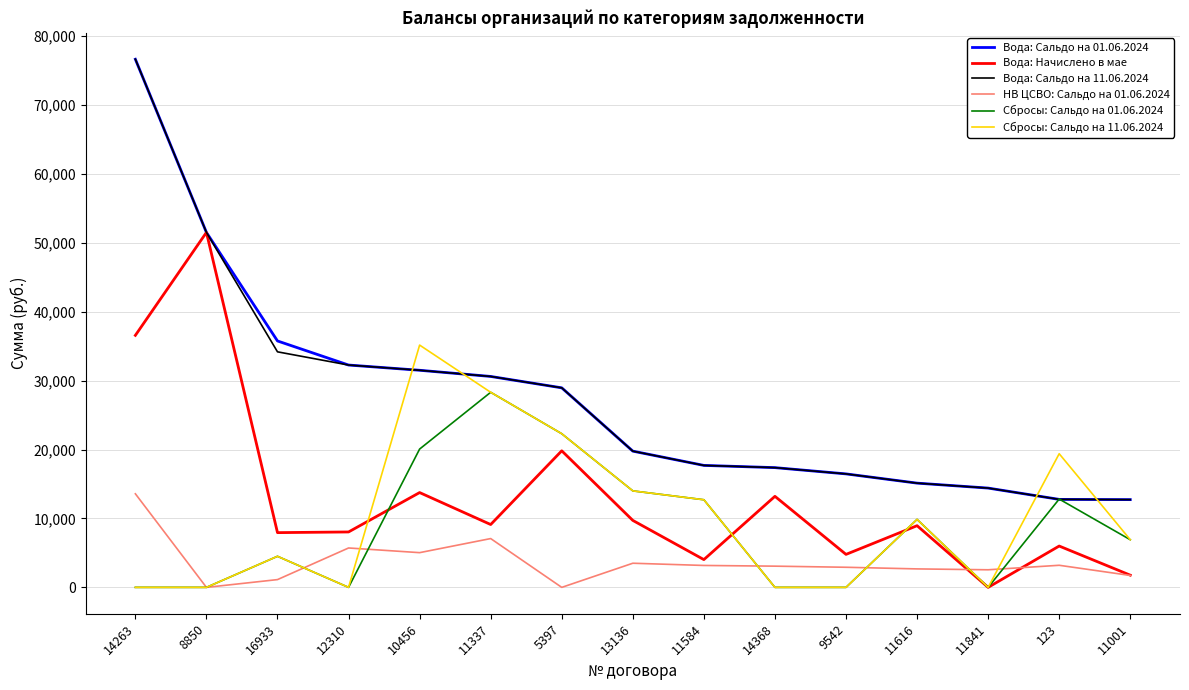

What is the greatest value displayed?

76655.9